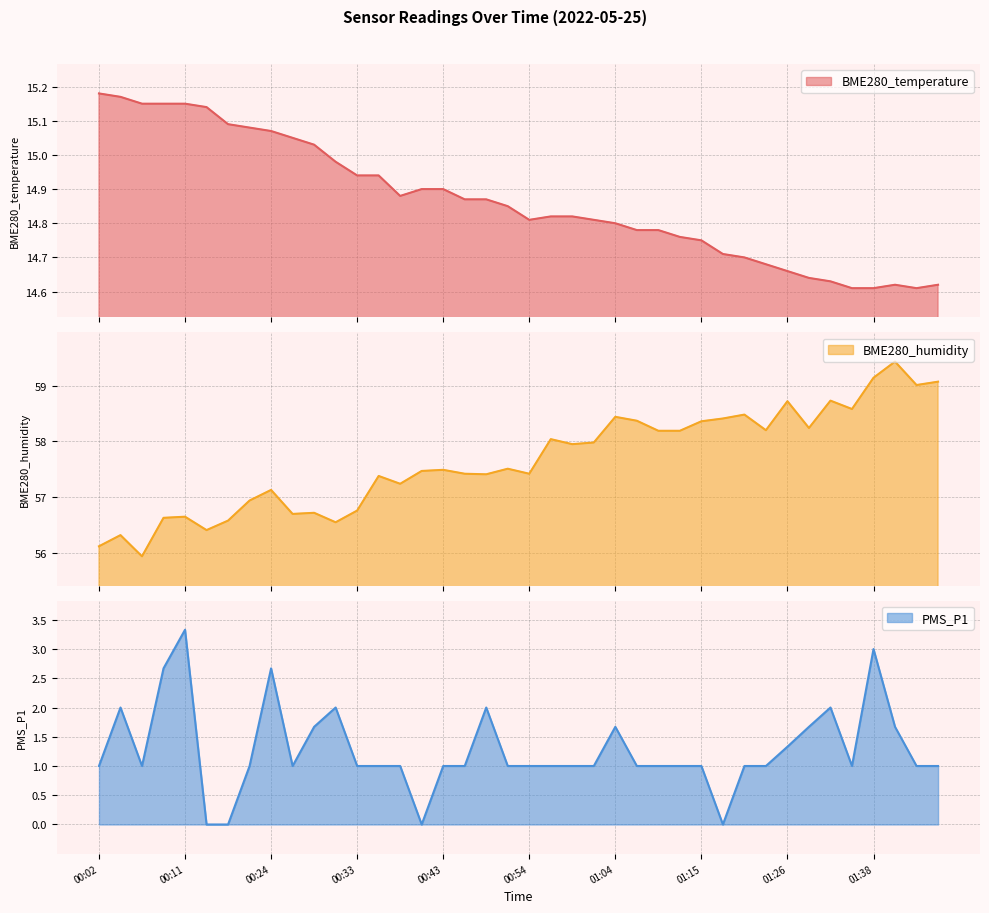

In BME280_humidity, how many points are lower than both neighbors (excluding endpoints)?

12